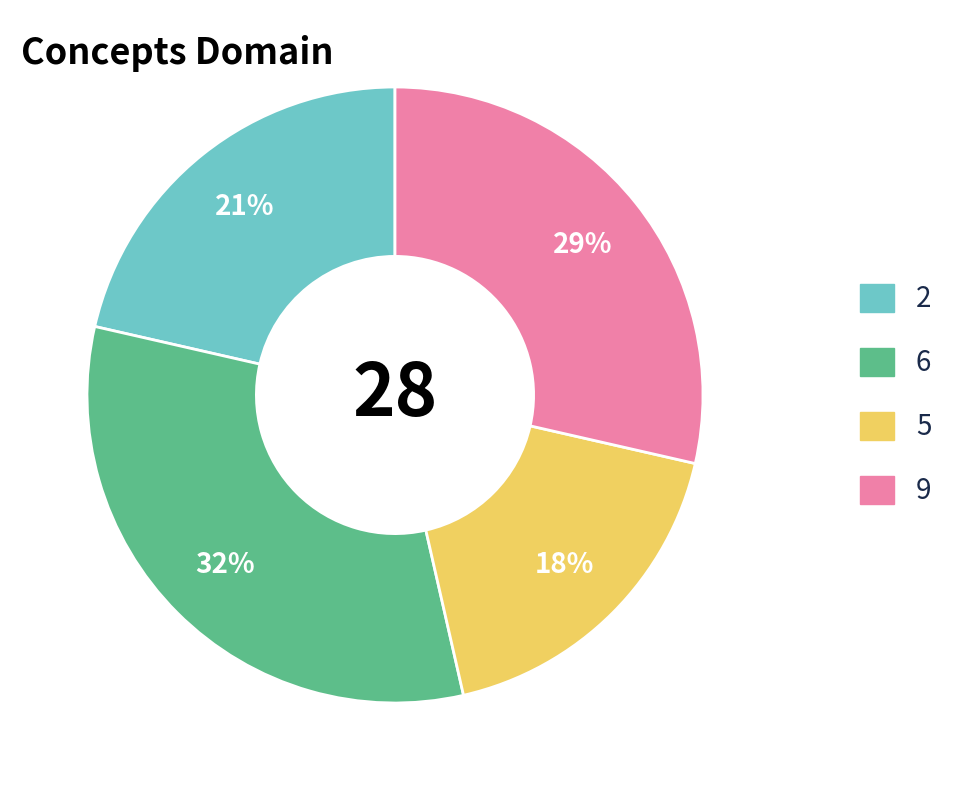

Between 2 and 9, which is larger?

9